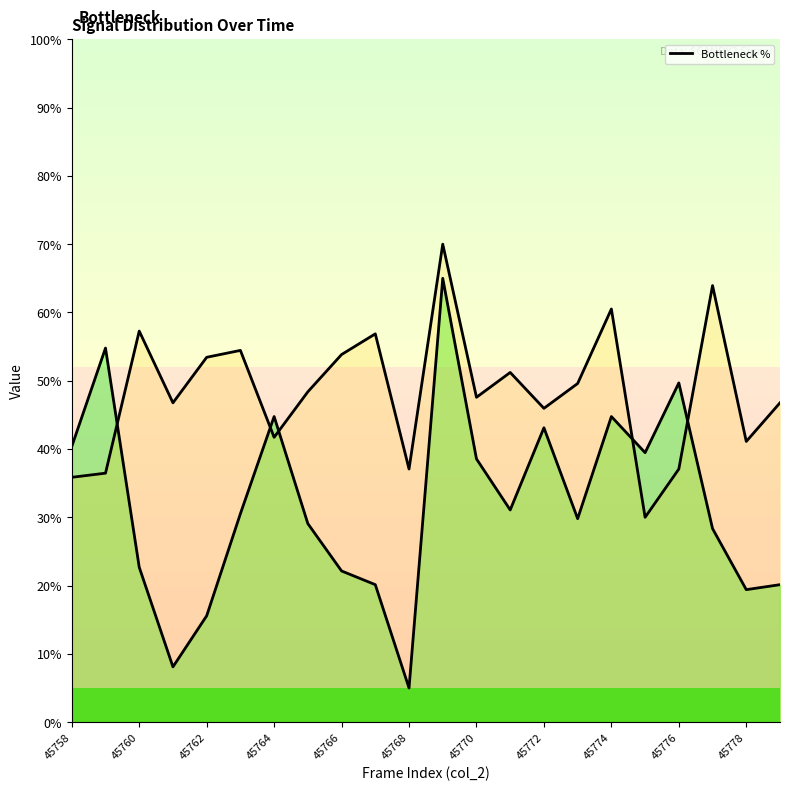

Where is the first local maximum?

45760